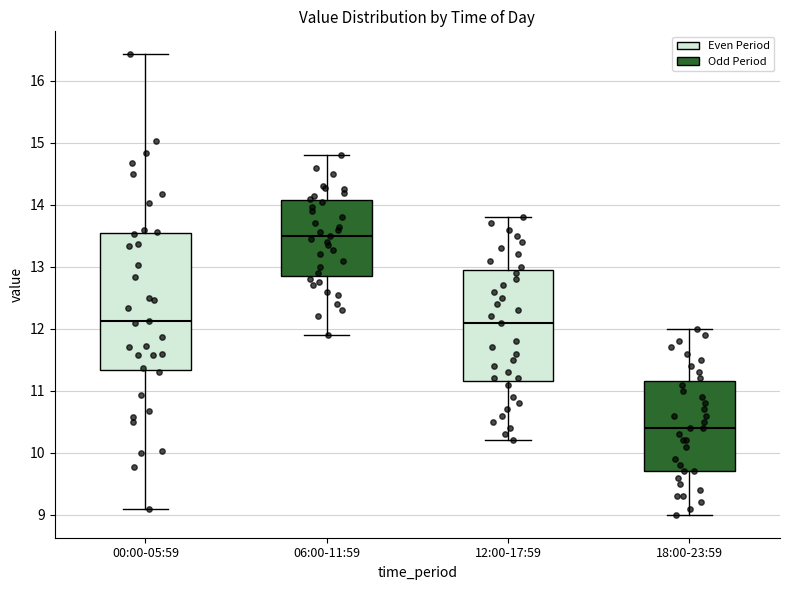

Reading left to right, read every box against the y-axis: the position of its median line, the range the box covers, and the ends of its whiskers. The values are not printed on the chart, so give them approximately, as read against the axis.

00:00-05:59: median 12.1, box 11.3 to 13.6, whiskers 9.1 to 16.4
06:00-11:59: median 13.5, box 12.9 to 14.1, whiskers 11.9 to 14.8
12:00-17:59: median 12.1, box 11.2 to 13.0, whiskers 10.2 to 13.8
18:00-23:59: median 10.4, box 9.7 to 11.2, whiskers 9.0 to 12.0